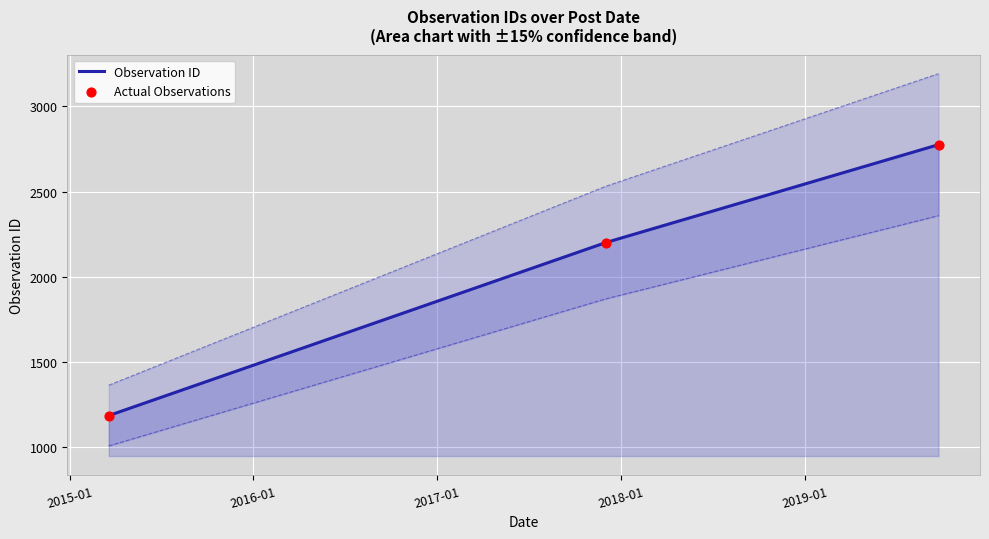

Between 2017-12-02 and 2015-03-20, which is larger?

2017-12-02